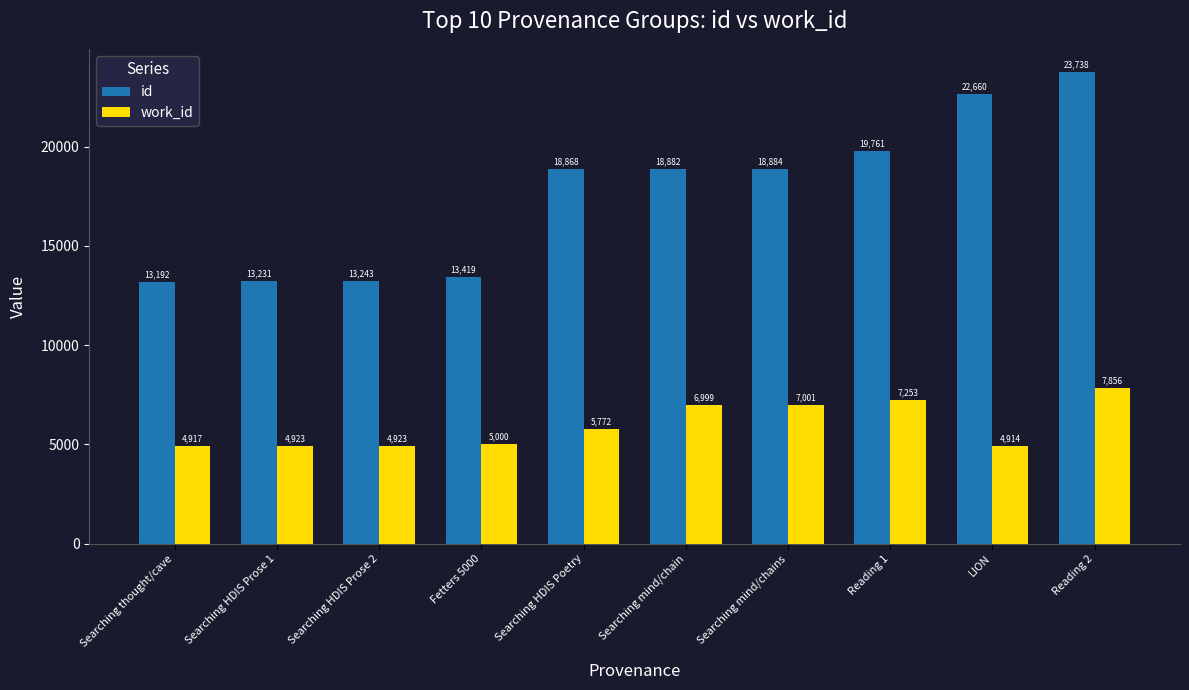

What is the difference between the second highest and second lowest values in the id series?

9429